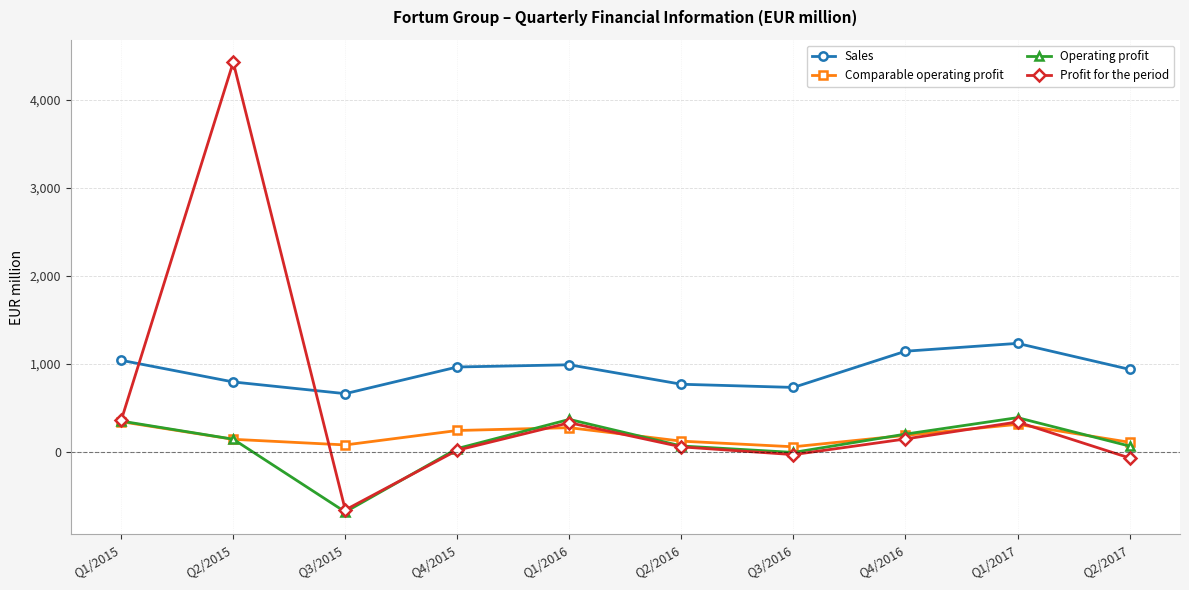

True or false: Comparable operating profit and Sales intersect in this chart.

False